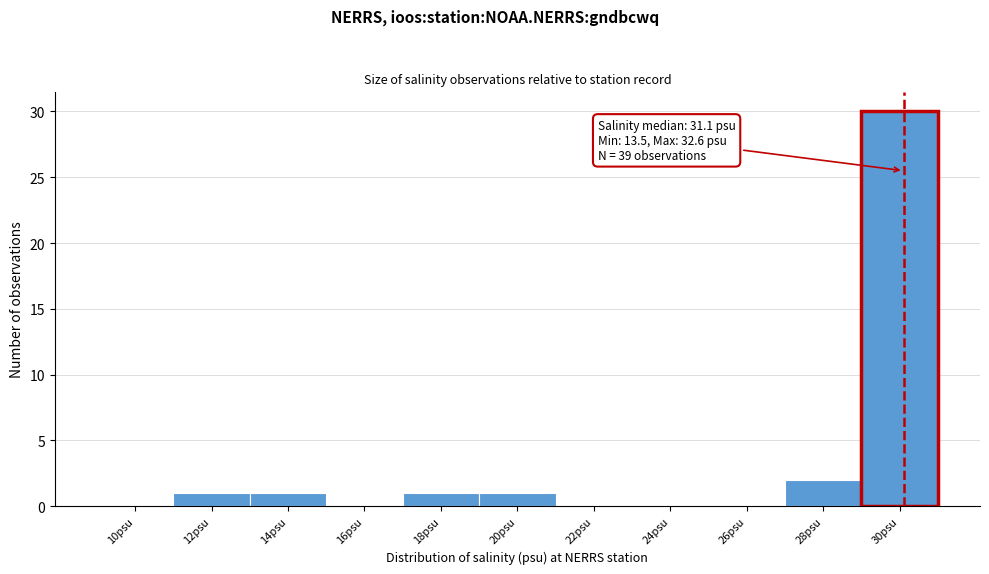

Reading left to right, list all the values displayed in this chart.

10psu=0	12psu=1	14psu=1	16psu=0	18psu=1	20psu=1	22psu=0	24psu=0	26psu=0	28psu=2	30psu=30